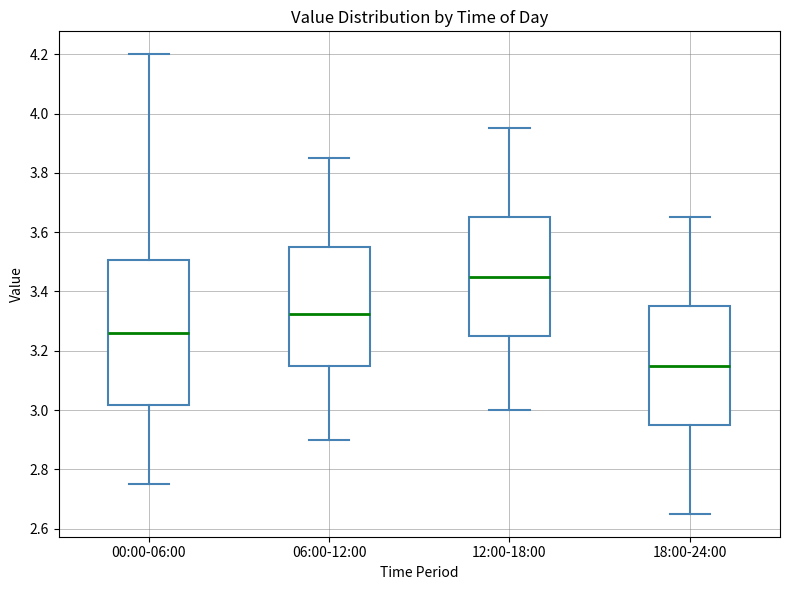

Reading left to right, transcribe this box plot: for each box, give where its median line is, the range the box spans, and where its two whiskers end, as read against the y-axis. The values are not printed on the chart, so give them approximately, as read against the axis.

00:00-06:00: median 3.26, box 3.02 to 3.50, whiskers 2.76 to 4.20
06:00-12:00: median 3.32, box 3.16 to 3.56, whiskers 2.90 to 3.86
12:00-18:00: median 3.46, box 3.26 to 3.66, whiskers 3.00 to 3.96
18:00-24:00: median 3.16, box 2.96 to 3.36, whiskers 2.66 to 3.66